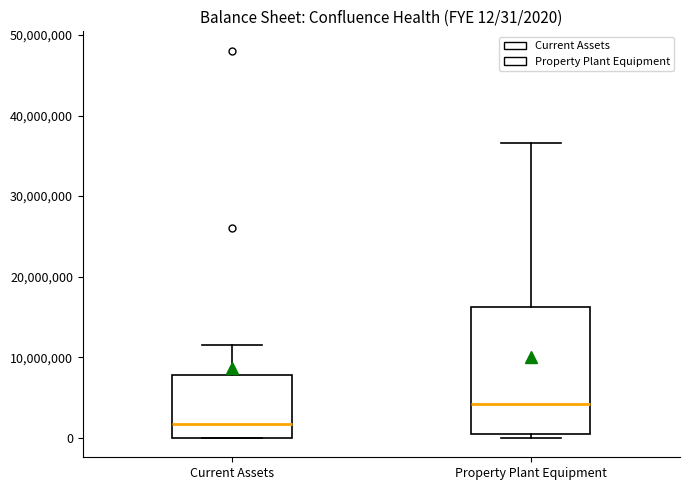

Which box has the lowest median line?

Current Assets